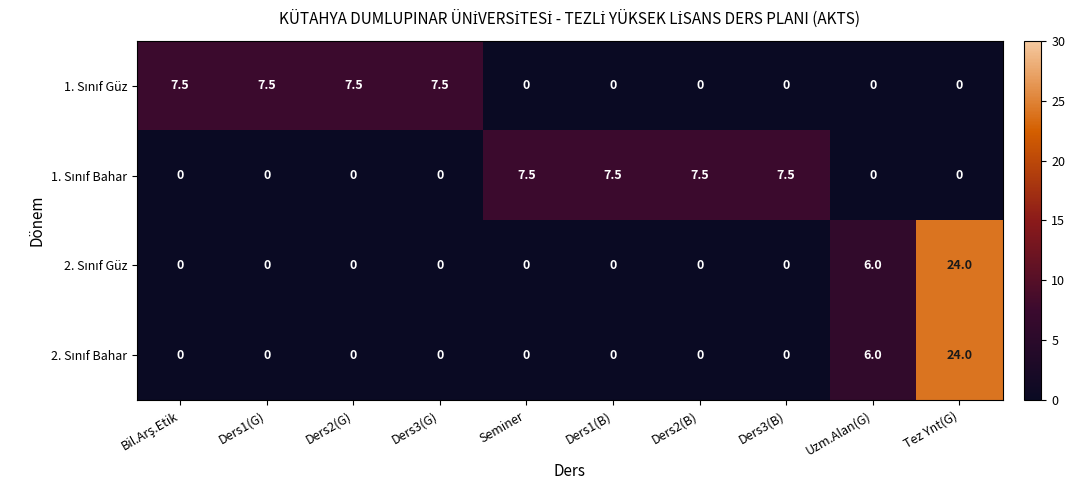

What is the difference between the highest and lowest values at Tez Ynt(G)?

24.0